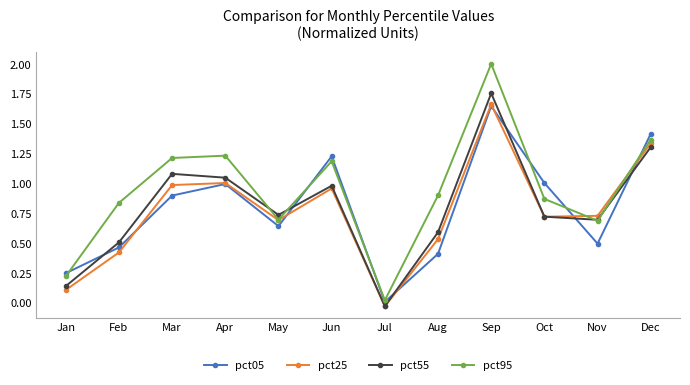

After their last crossing, which series has the higher values: pct55 or pct05?

pct05